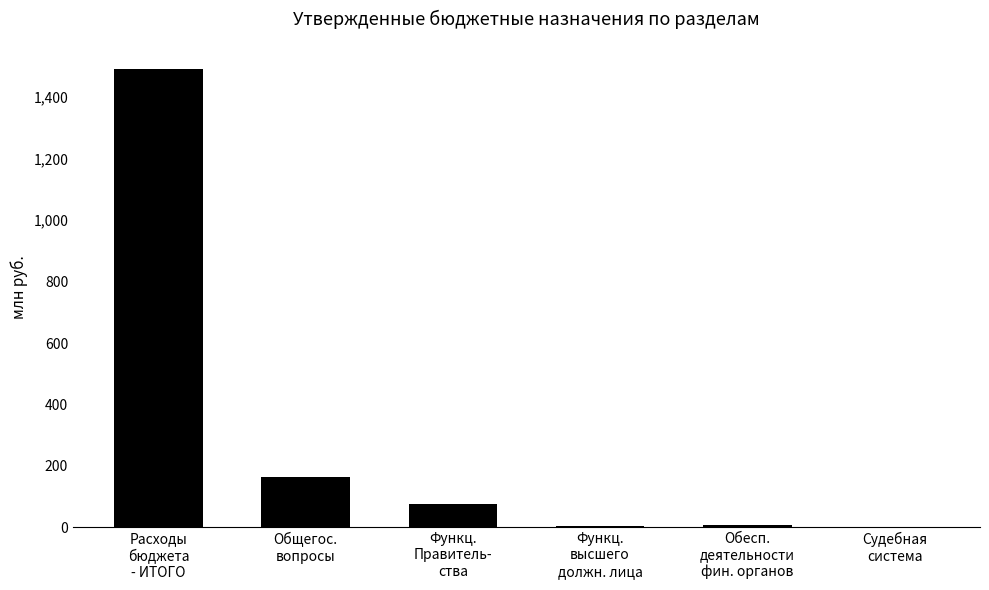

What is the sum of all values?

1744.8